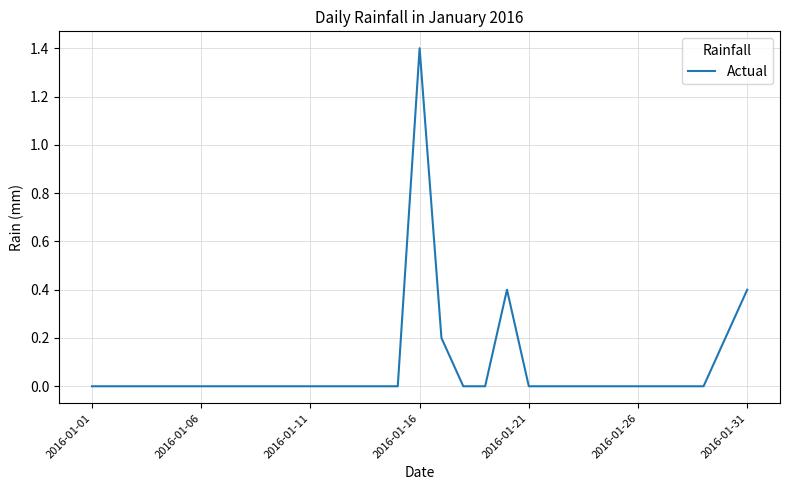

How many lines are shown in the chart?

1